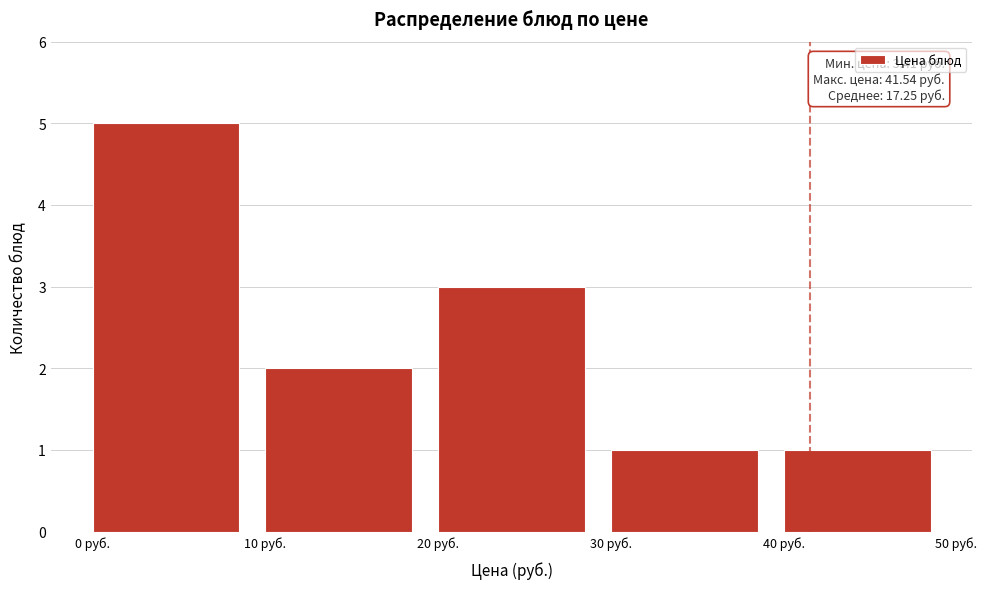

Over which range of the x-axis is the bar tallest?

0 to 10